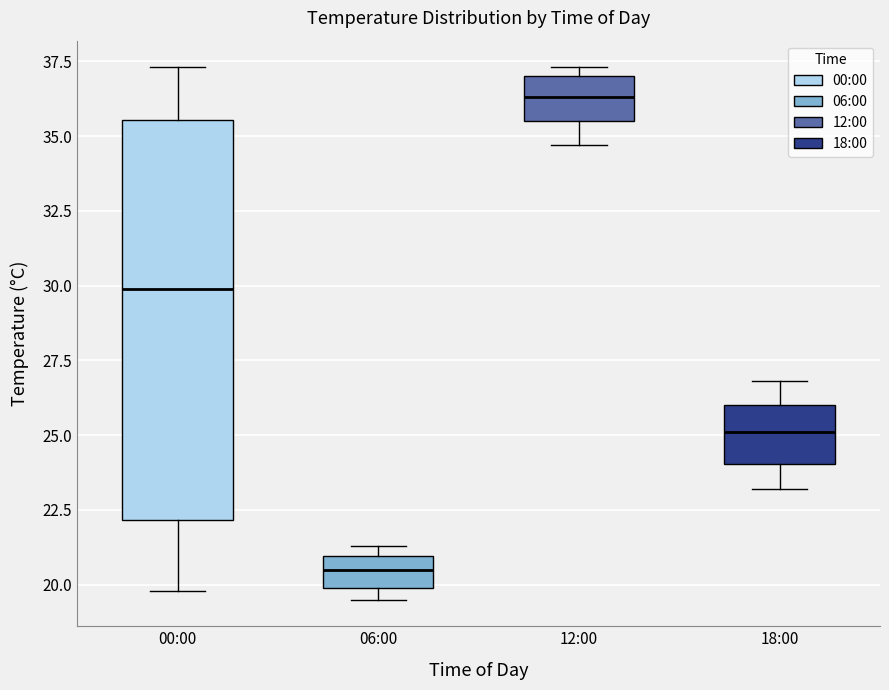

Reading left to right, transcribe this box plot: for each box, give where its median line is, the range the box spans, and where its two whiskers end, as read against the y-axis. The values are not printed on the chart, so give them approximately, as read against the axis.

00:00: median 30.0, box 22.0 to 35.5, whiskers 20.0 to 37.5
06:00: median 20.5, box 20.0 to 21.0, whiskers 19.5 to 21.5
12:00: median 36.5, box 35.5 to 37.0, whiskers 34.5 to 37.5
18:00: median 25.0, box 24.0 to 26.0, whiskers 23.0 to 27.0